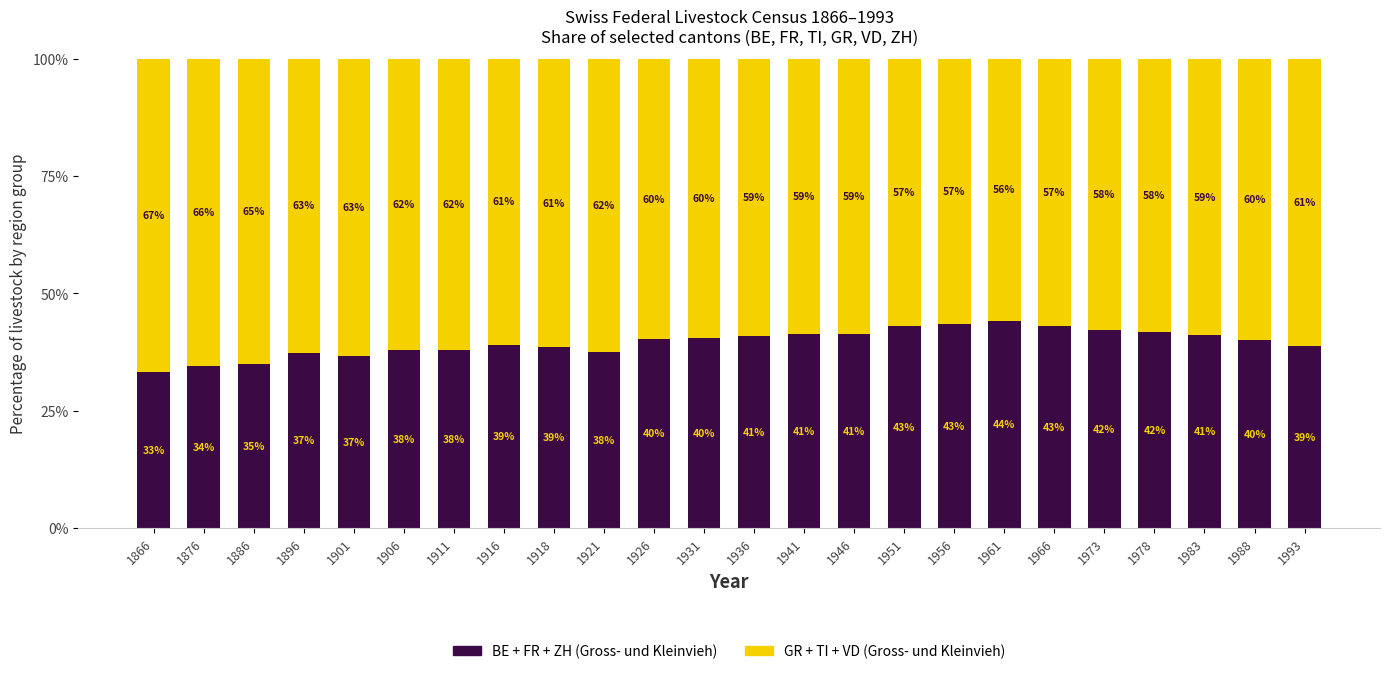

What is the total value across all series at 1966?

100.0